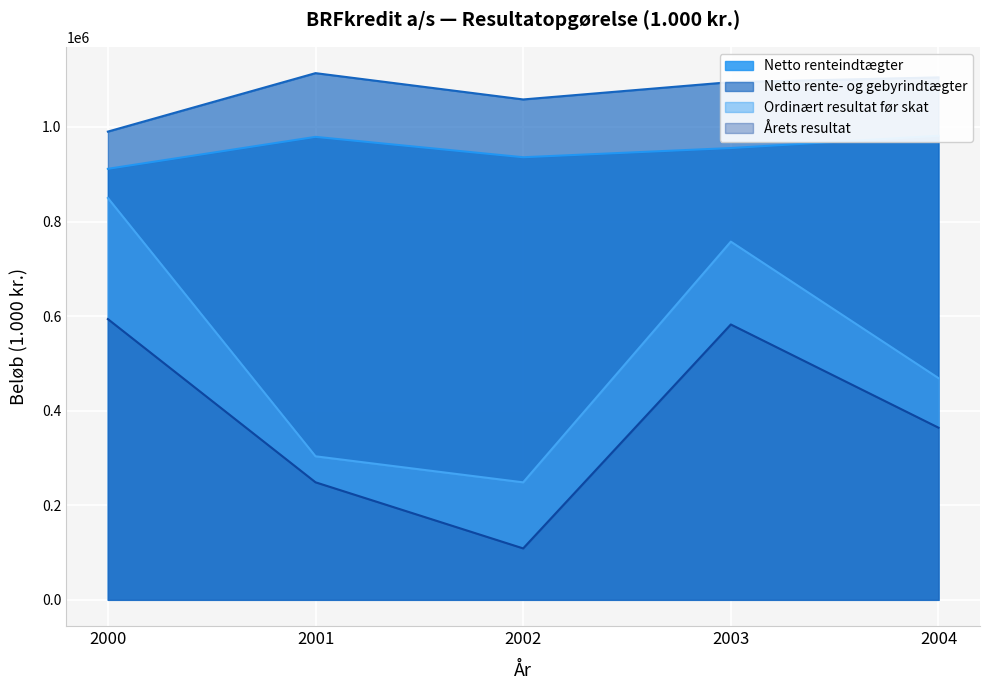

What is the sum of the Netto rente- og gebyrindtægter values at 2004 and 2000?

2095086